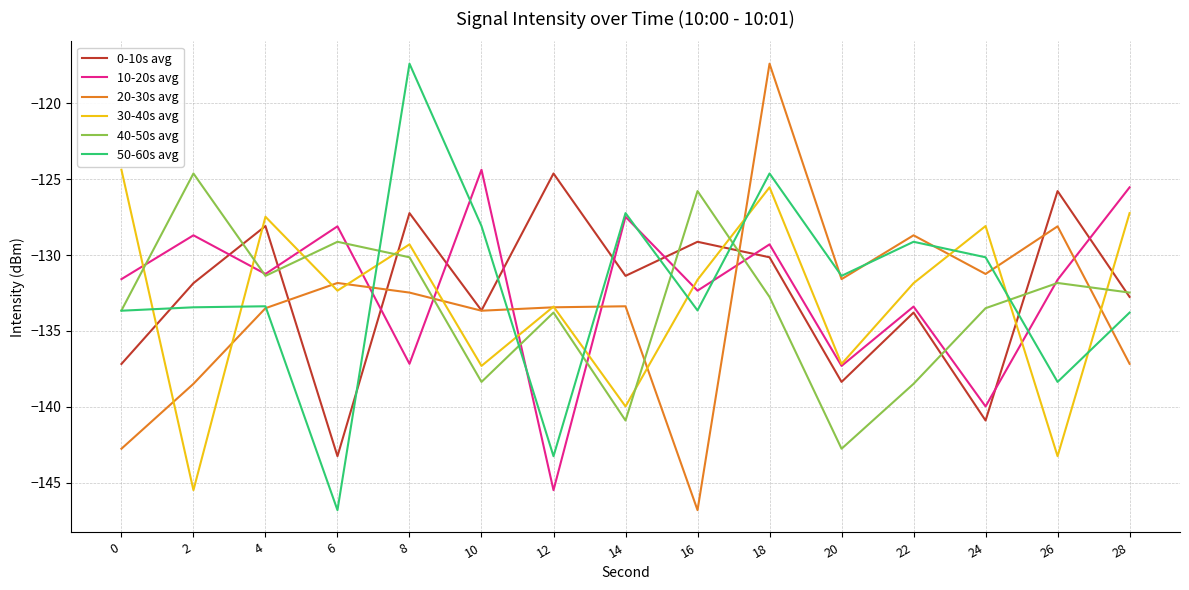

What is the difference between the highest and lowest values at 10?

14.0